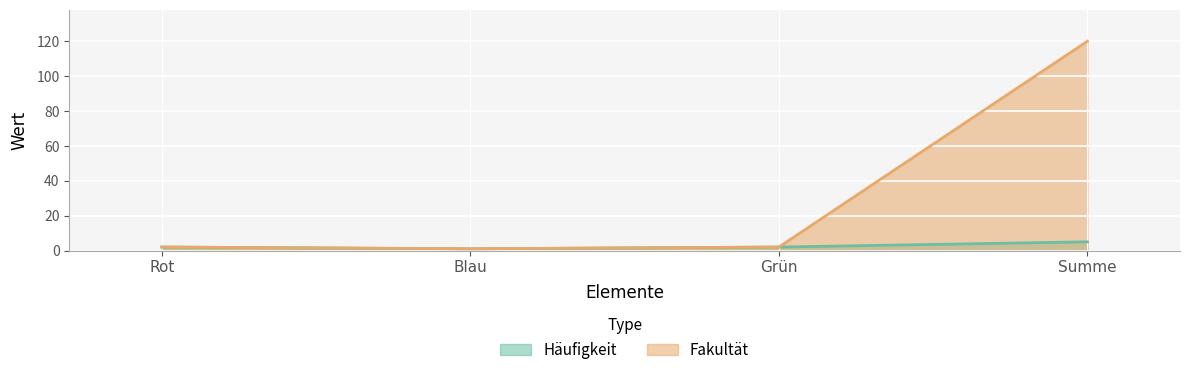

What is the value of the Häufigkeit point at the 3rd from the left?

2